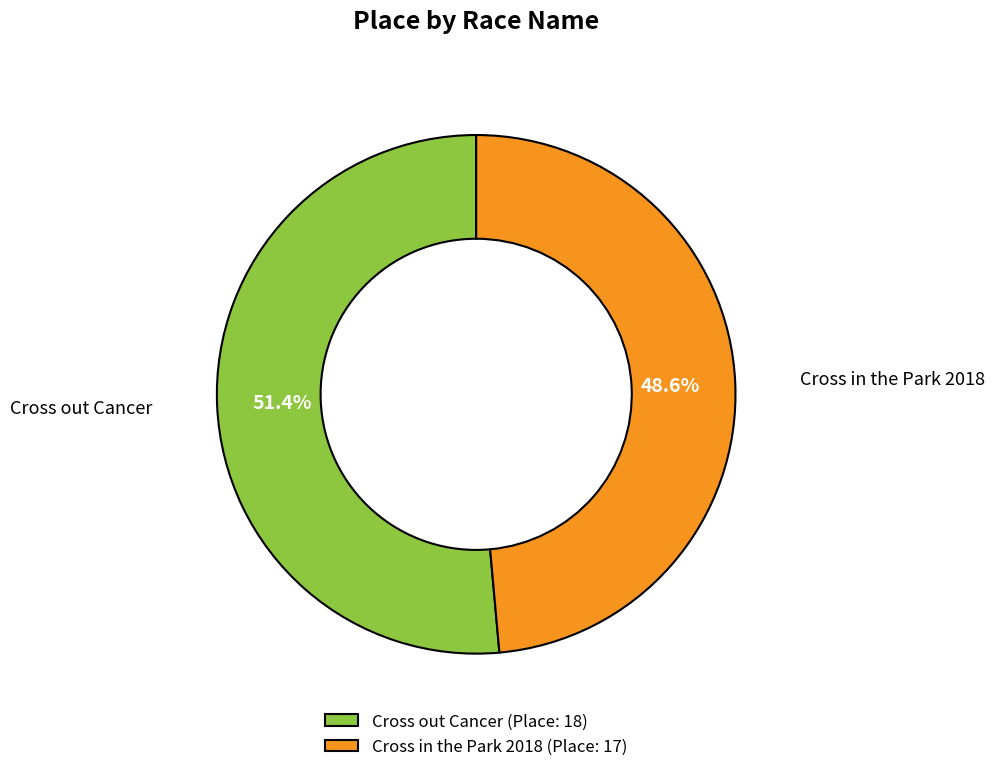

To the nearest percent, what is the difference between the Cross out Cancer and Cross in the Park 2018 slice percentages?

3%